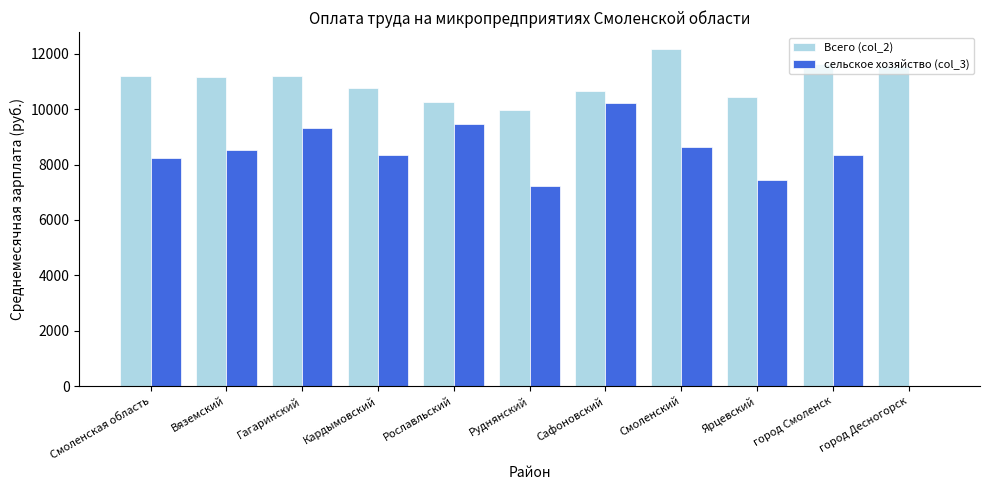

Which label corresponds to the largest value in the chart?

Смоленский